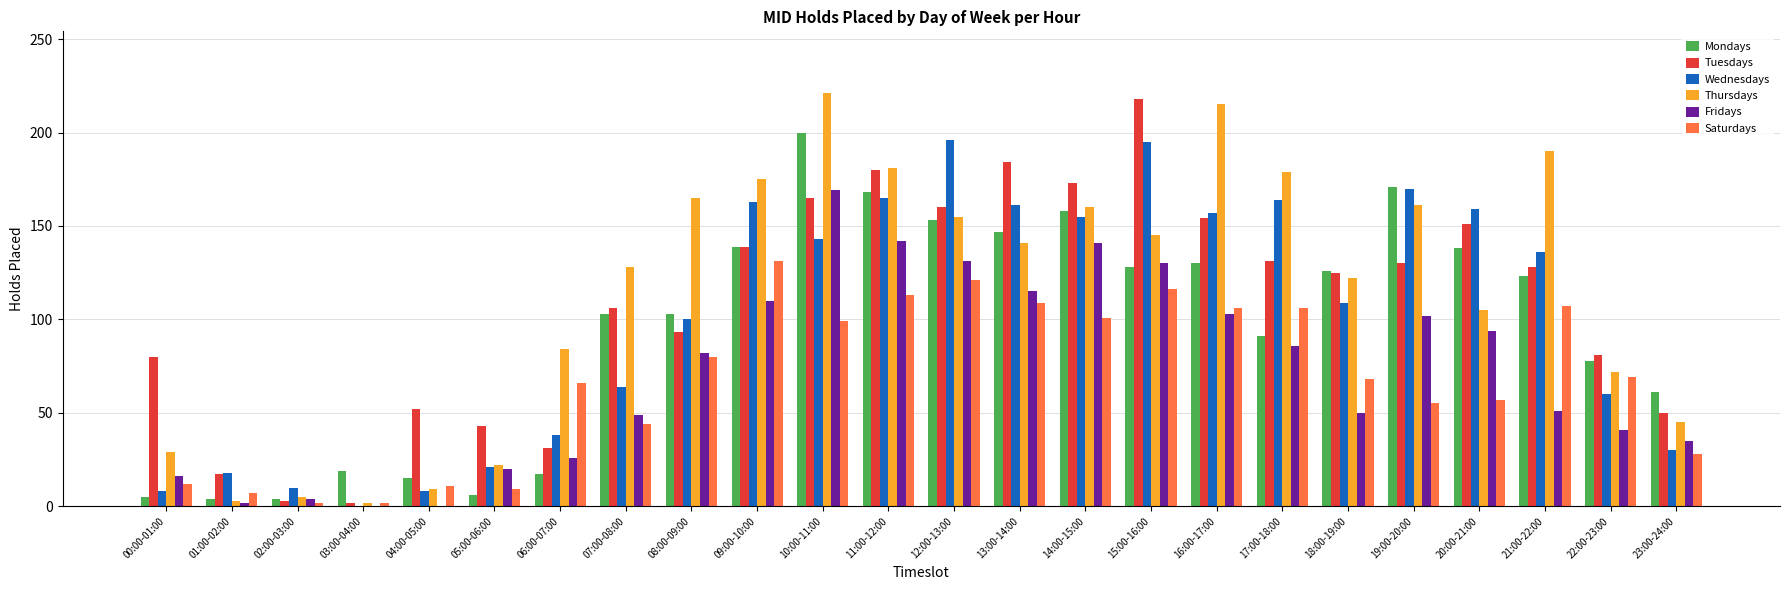

At which category is the sum across all series the highest?

10:00-11:00